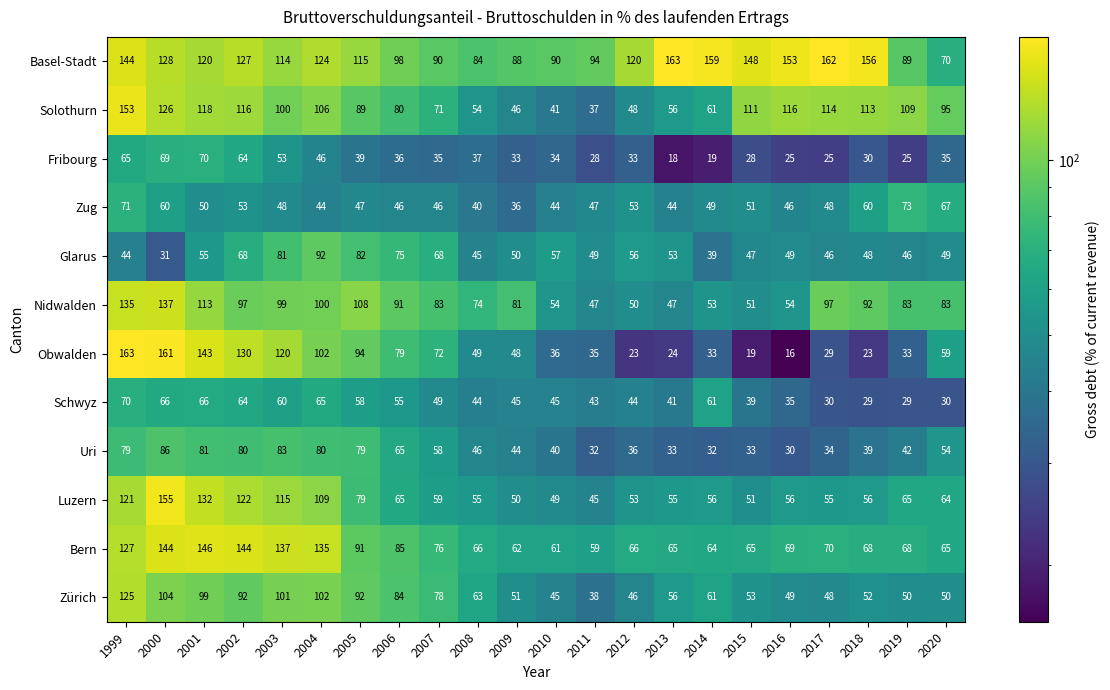

Which series has the largest total across all categories?

Basel-Stadt